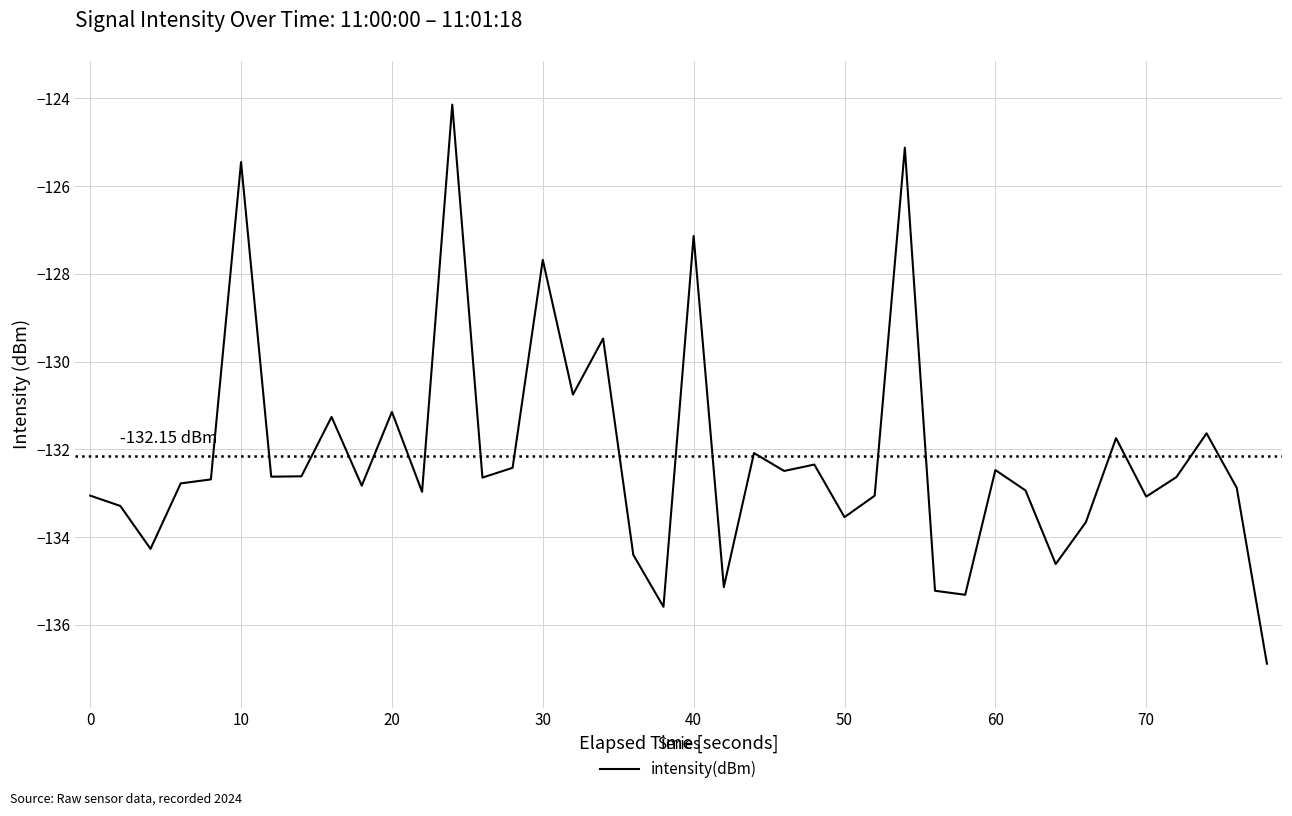

What is the difference between the maximum and minimum values?

12.7